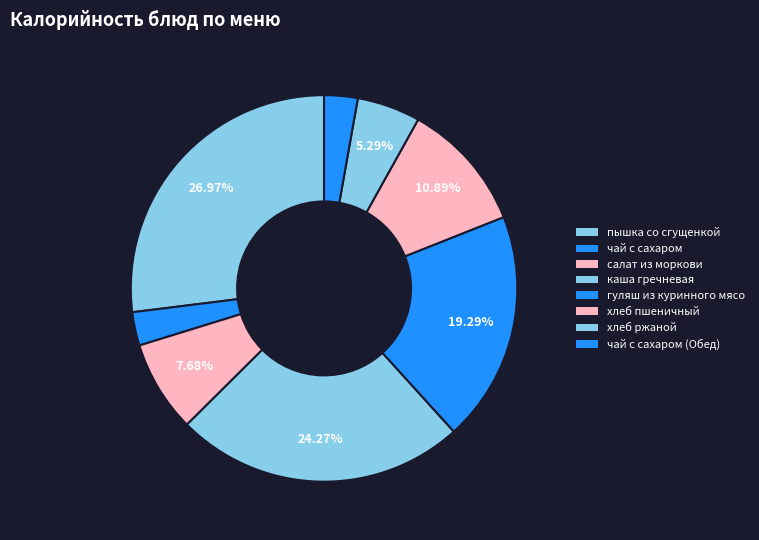

Is the sum of пышка со сгущенкой and хлеб ржаной greater than half?

No